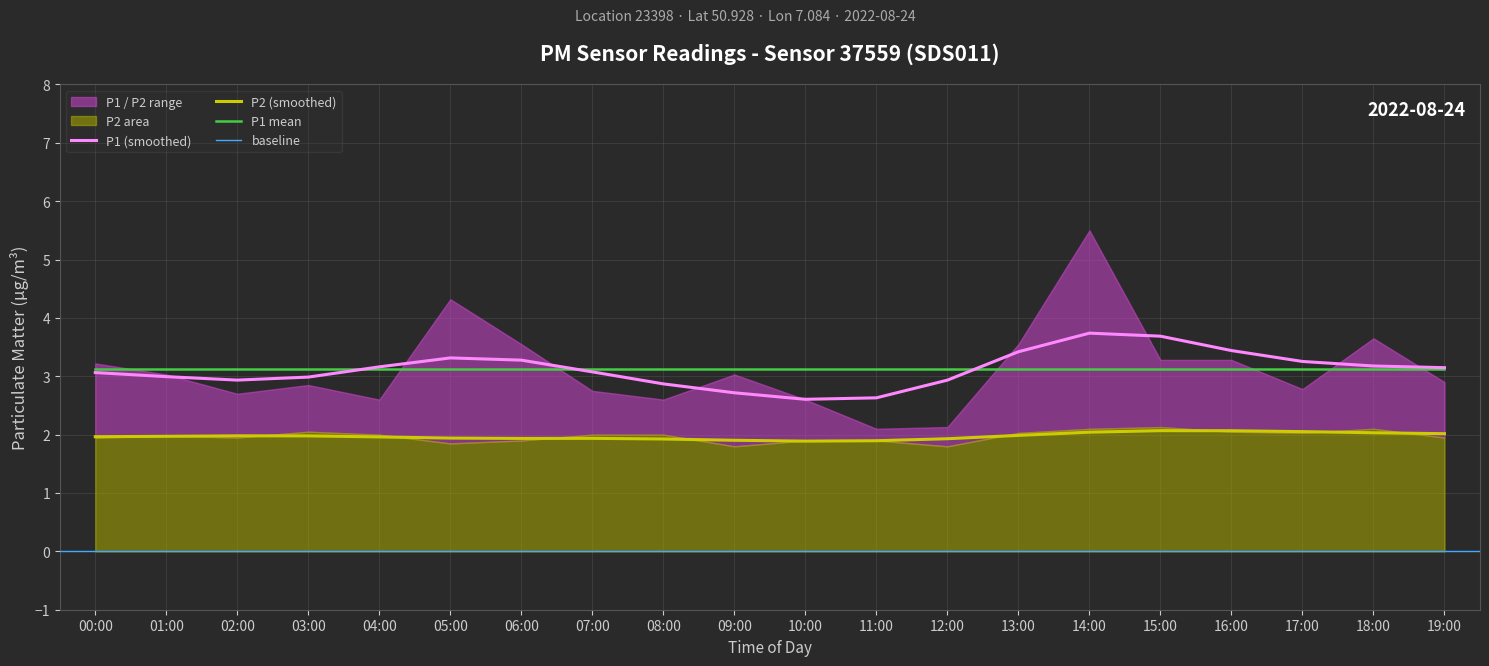

The P1 series shows 3.5 at 13:00. True or false?

True